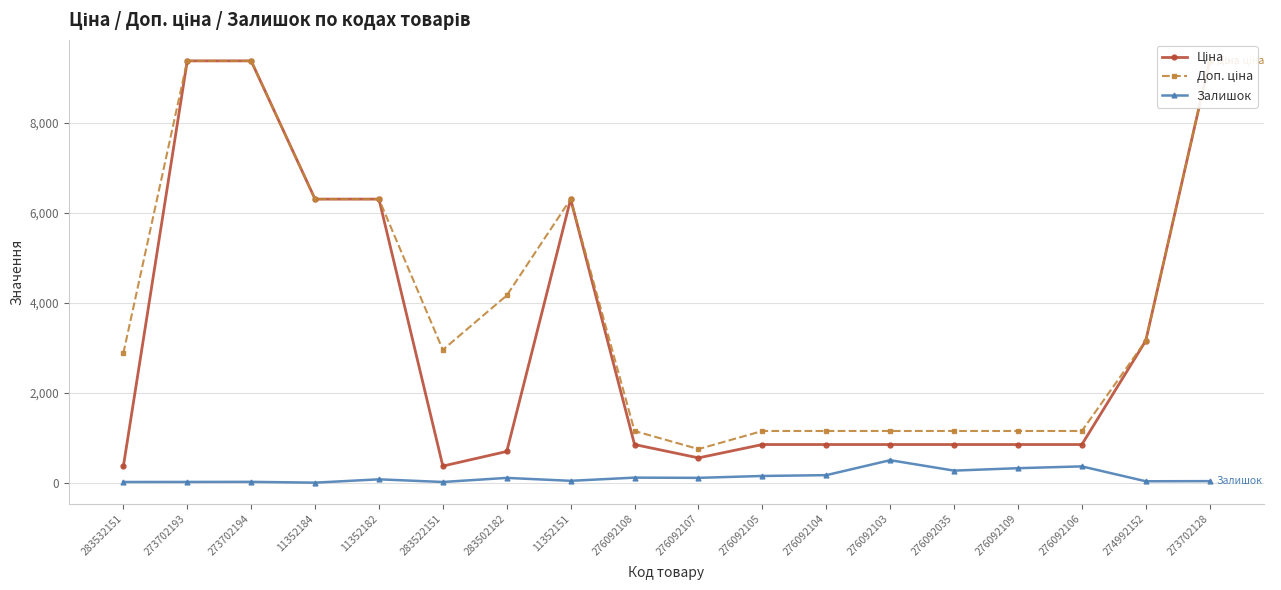

Does the chart have visible grid lines?

Yes